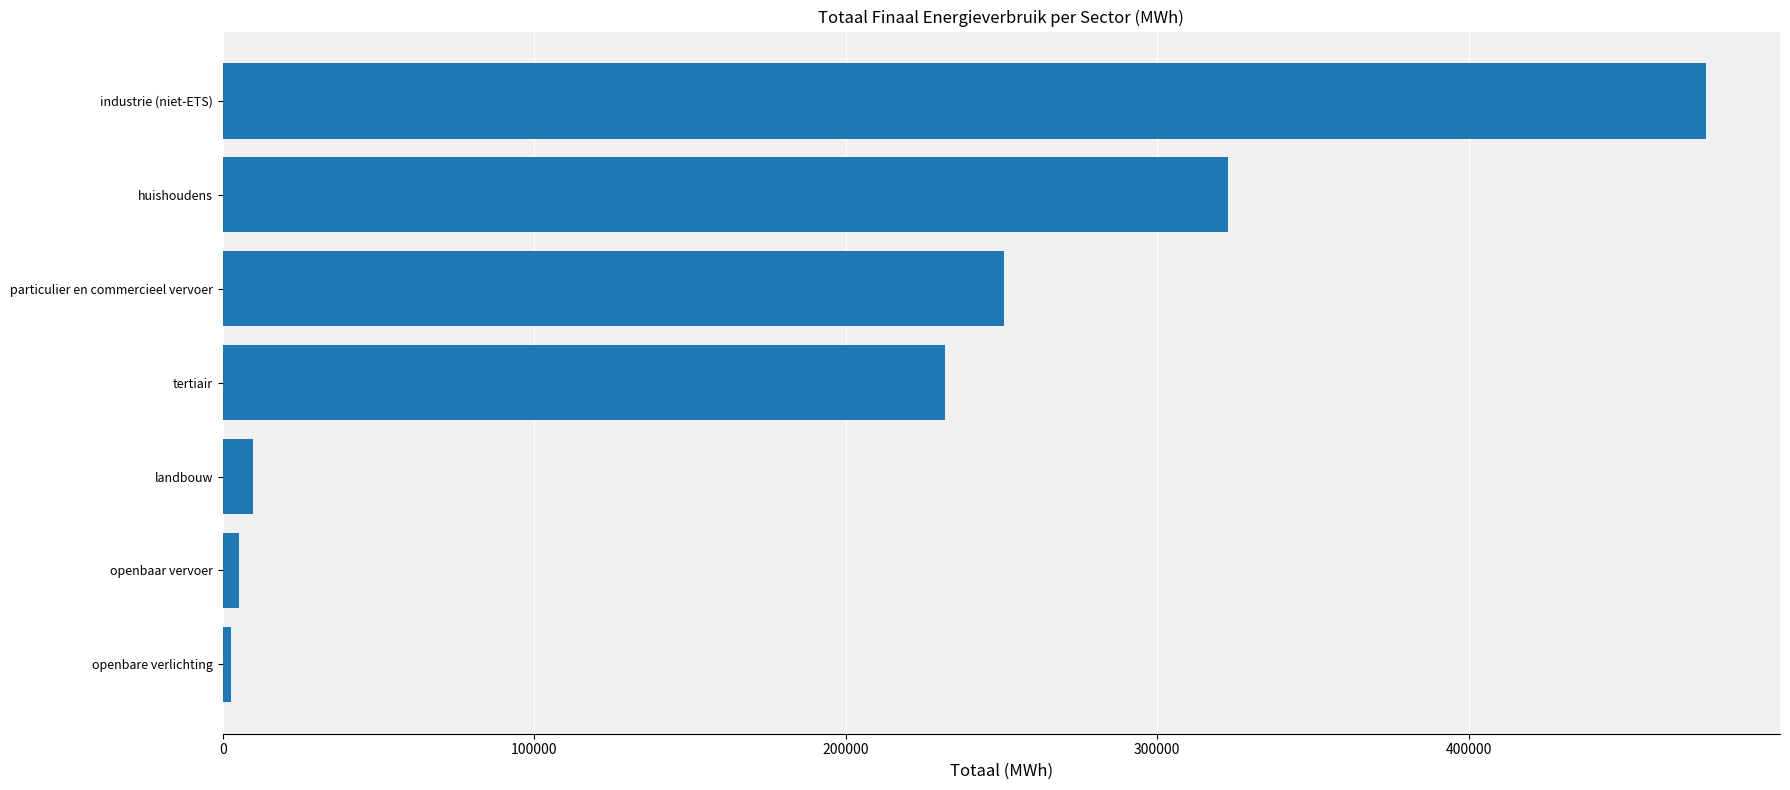

Reading bottom to top, transcribe all the data shown in this chart.

openbare verlichting=2658.8	openbaar vervoer=5225.3	landbouw=9739.1	tertiair=231810.2	particulier en commercieel vervoer=250768.9	huishoudens=322866.8	industrie (niet-ETS)=476178.9